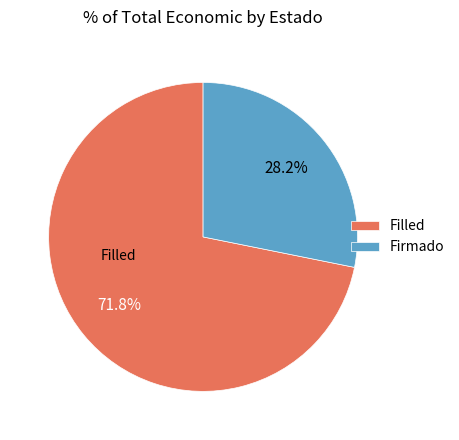

Which category has the smallest portion of the pie?

Firmado